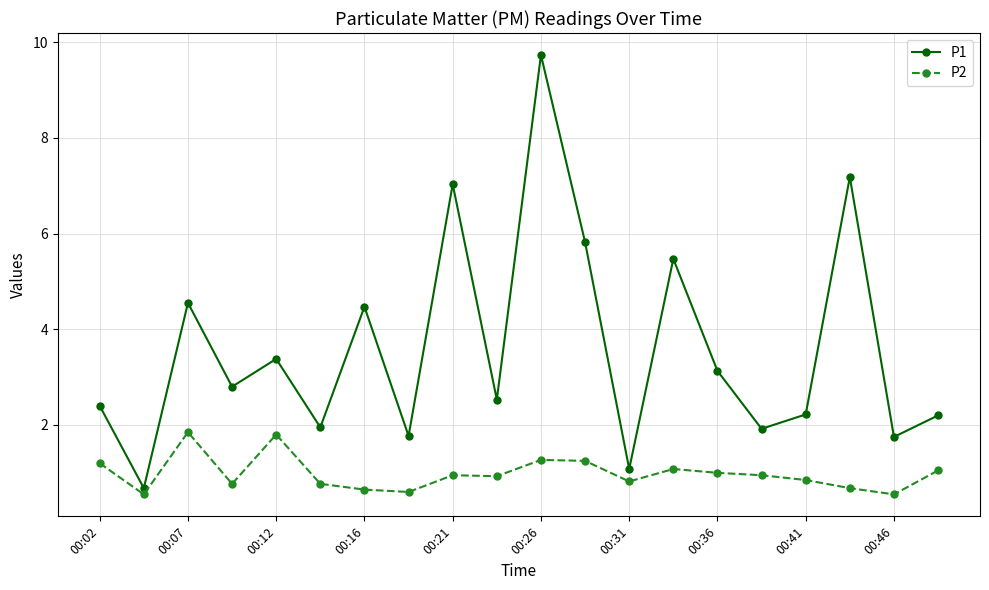

What is the value of the P1 point at the 4th from the left?

2.8